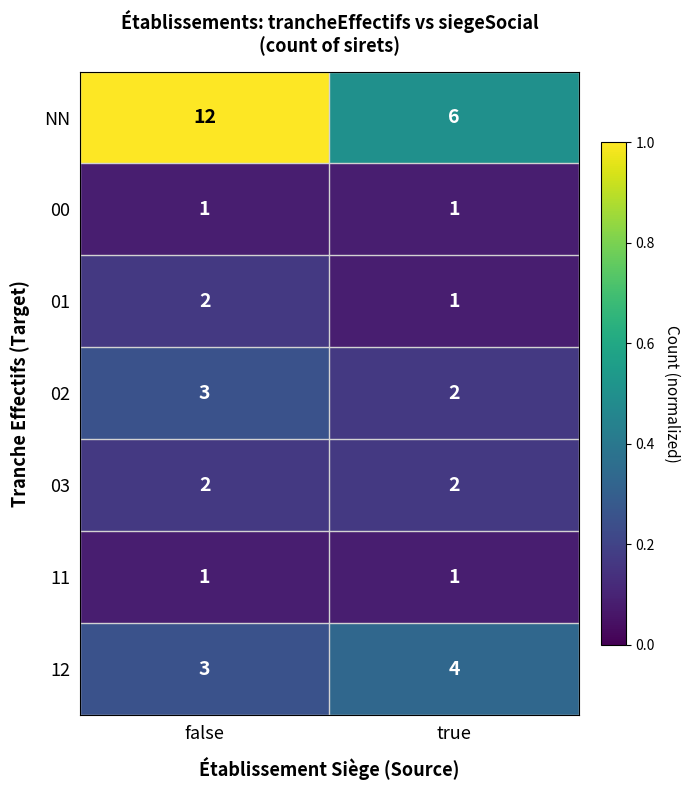

What is the difference between the highest and lowest values at true?

5